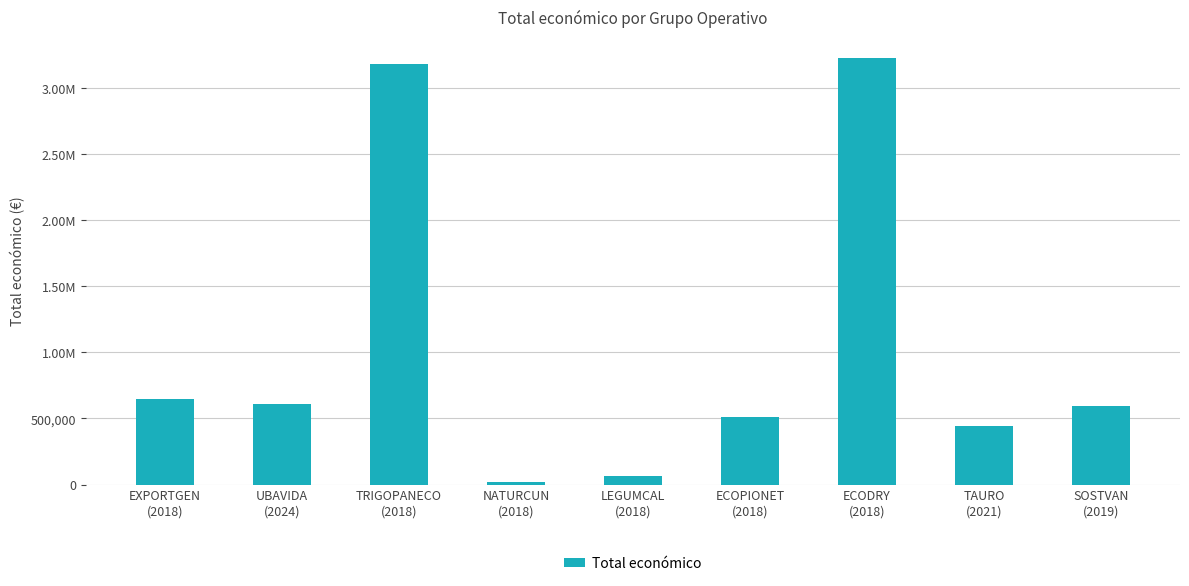

How many data points are less than 595133?

4